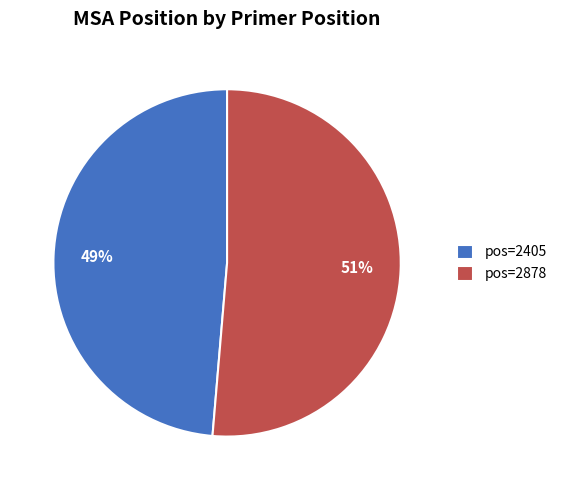

The pos=2405 slice represents 58% of the pie. True or false?

False